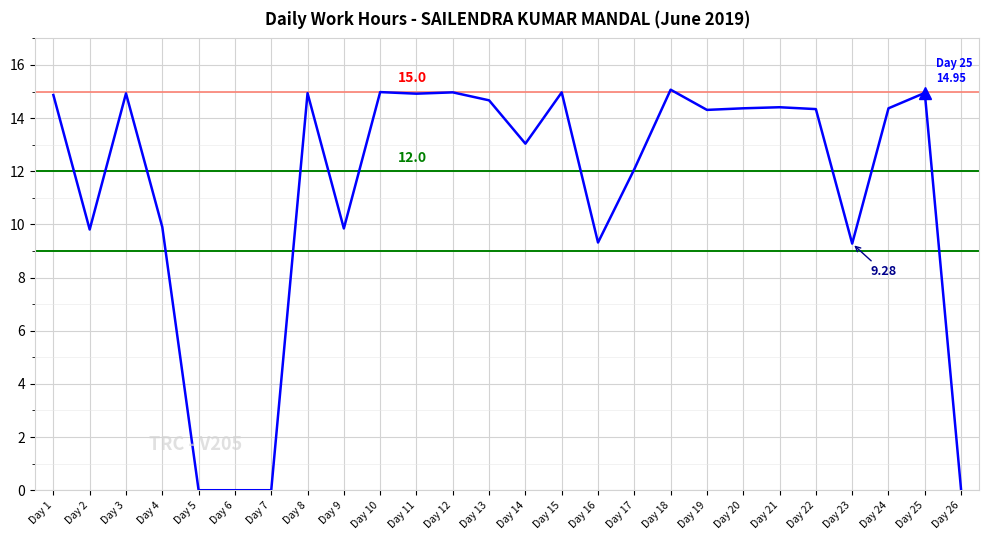

True or false: the data shows 21.1 at Day 8.

False